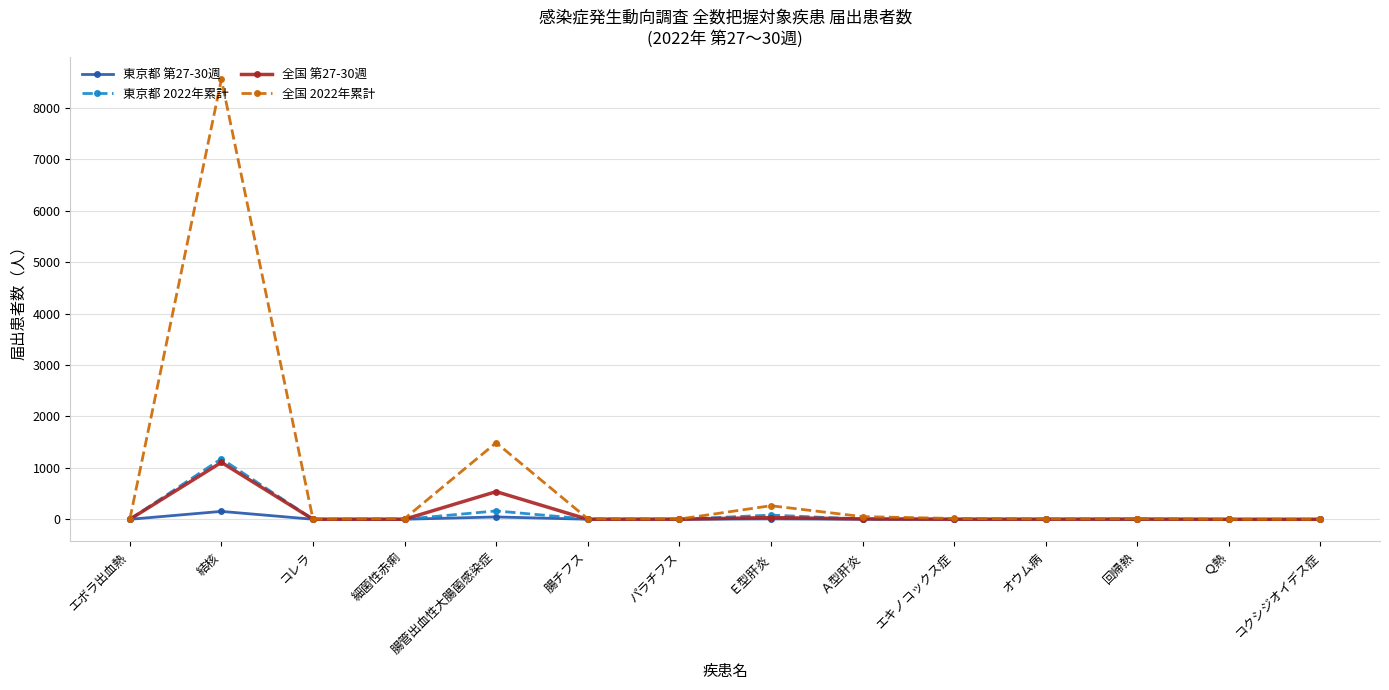

Which series has the largest range (max minus min)?

全国 2022年累計